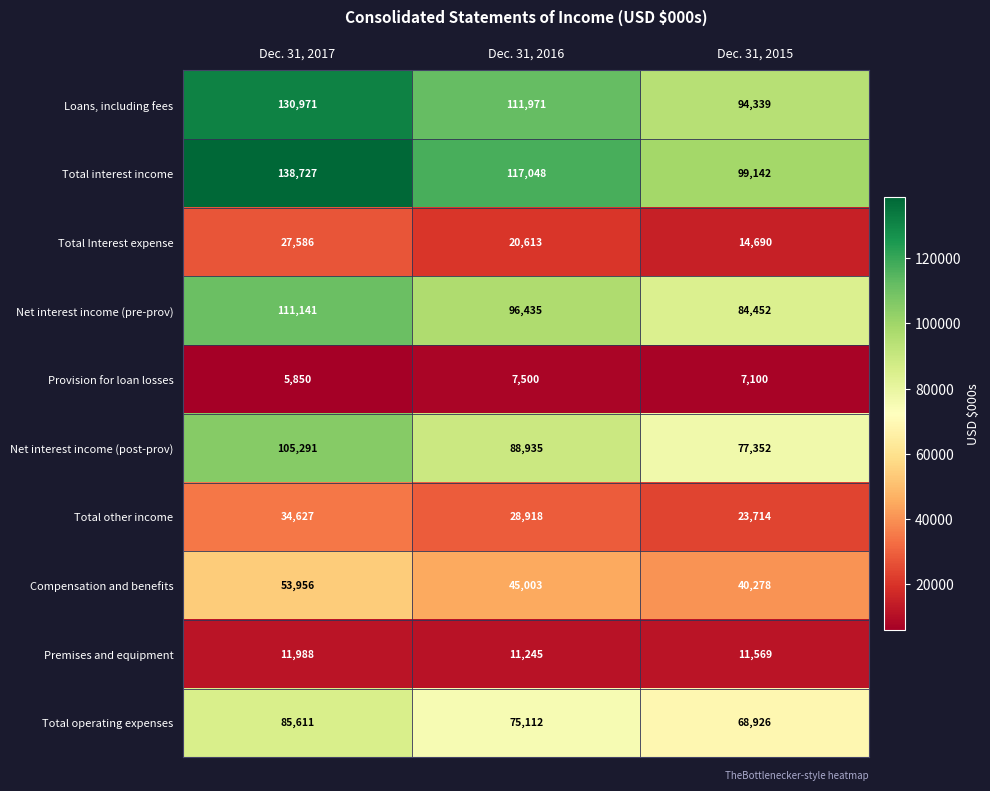

Count the Total interest income values in the range 99142 to 138727.

3